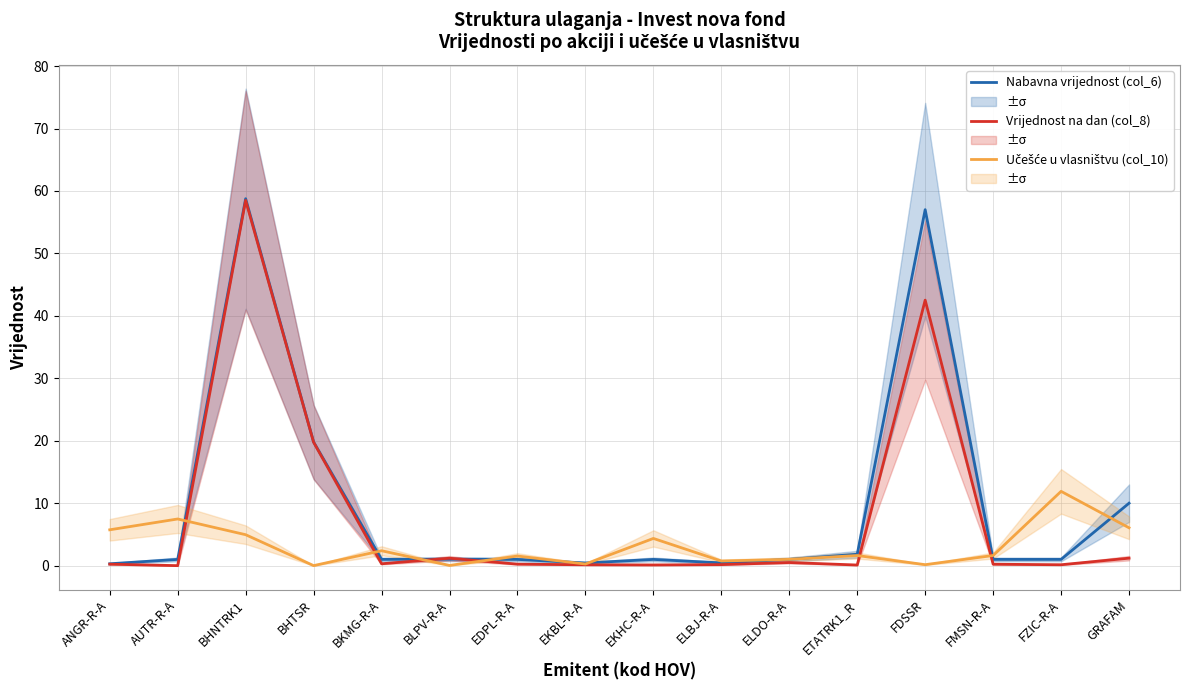

What are all the series names shown in the legend?

Nabavna vrijednost (col_6), Vrijednost na dan (col_8), Učešće u vlasništvu (col_10)